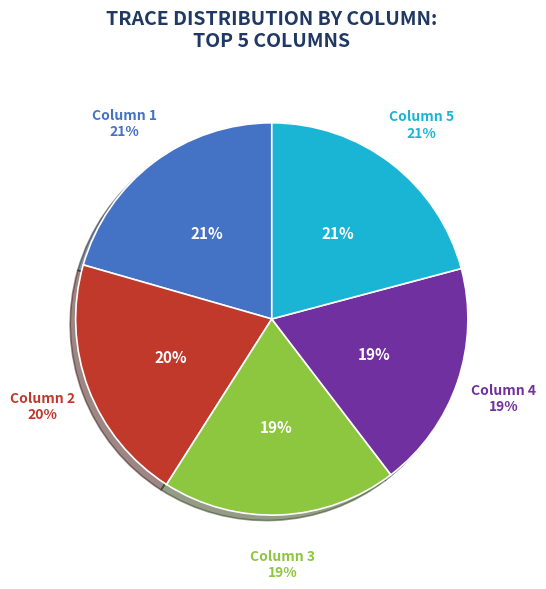

To the nearest percent, what portion does Column 5 represent?

21%